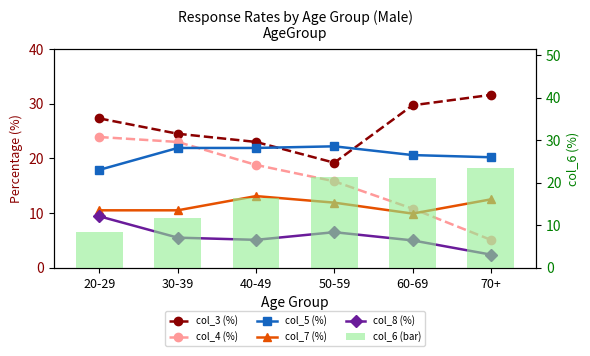

Is it true that col_6 (bar) equals 21.2 at 60-69?

True